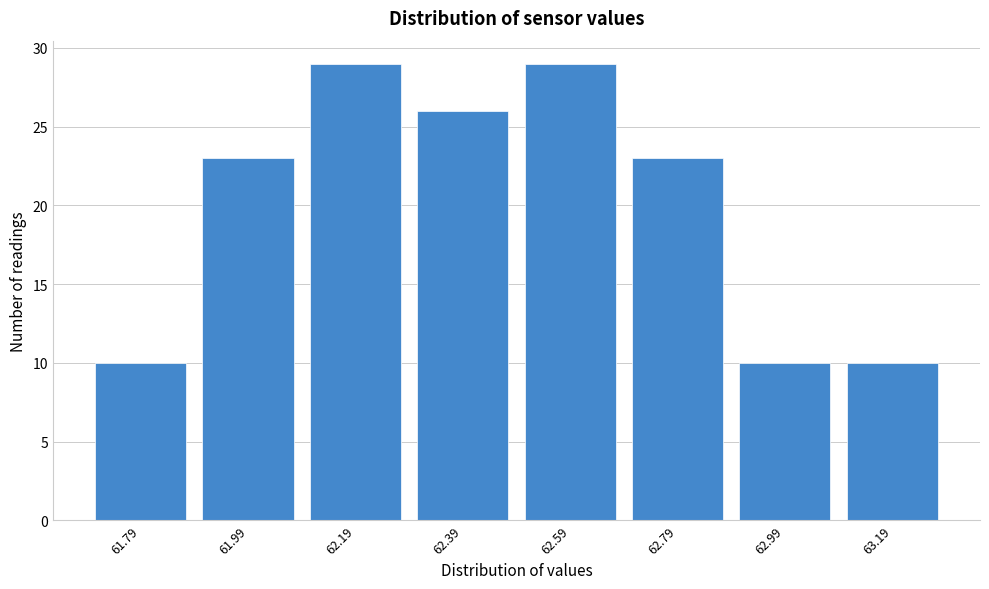

Reading left to right, transcribe all the data shown in this chart.

61.79=10	61.99=23	62.19=29	62.39=26	62.59=29	62.79=23	62.99=10	63.19=10